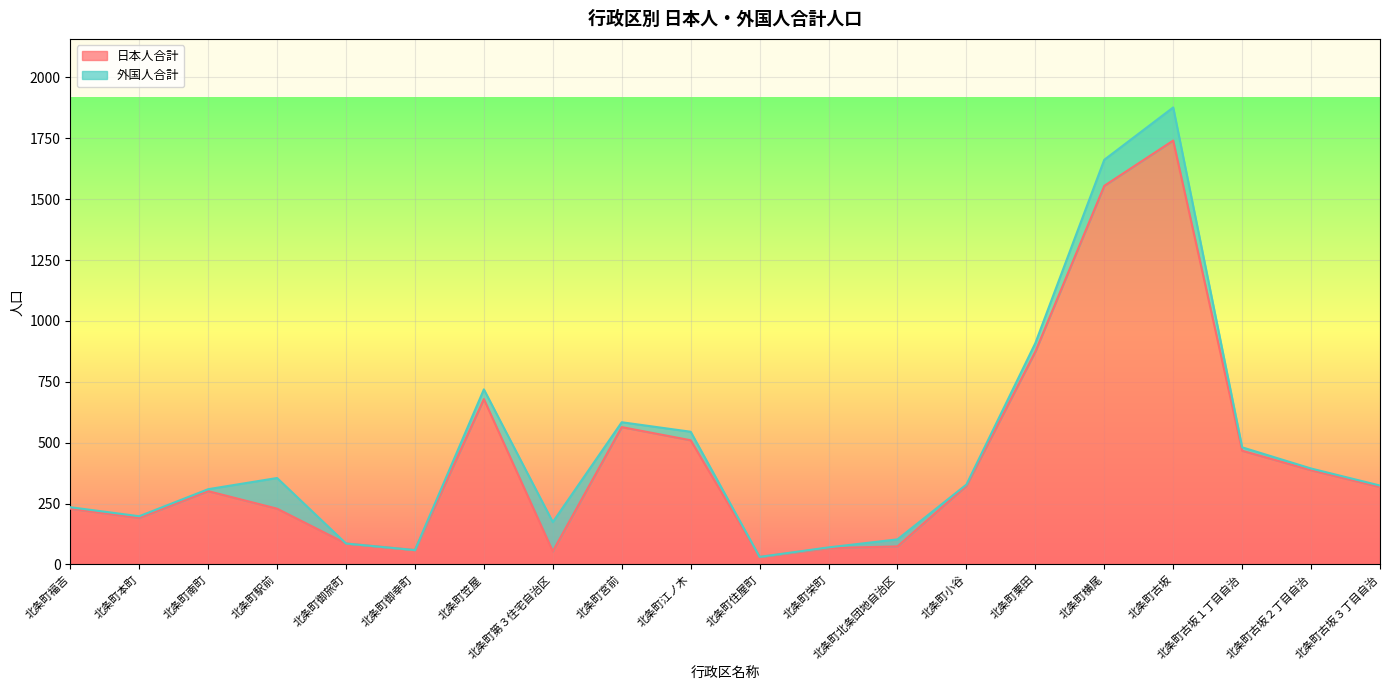

What is the maximum value shown in the chart?

1741